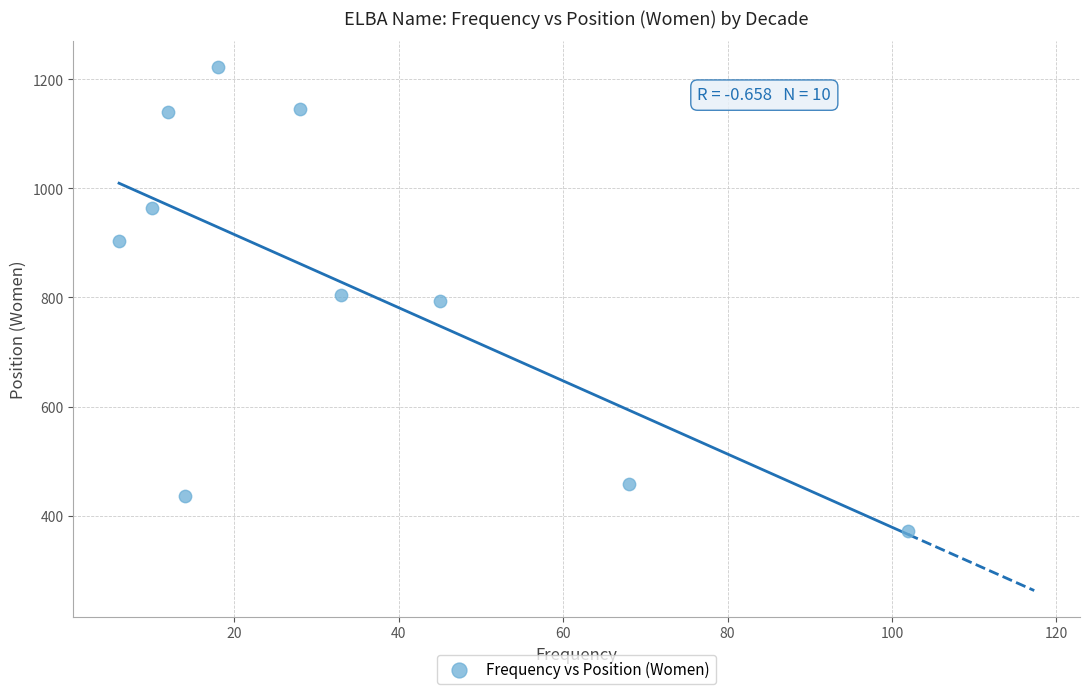

What is the average Y value?

824